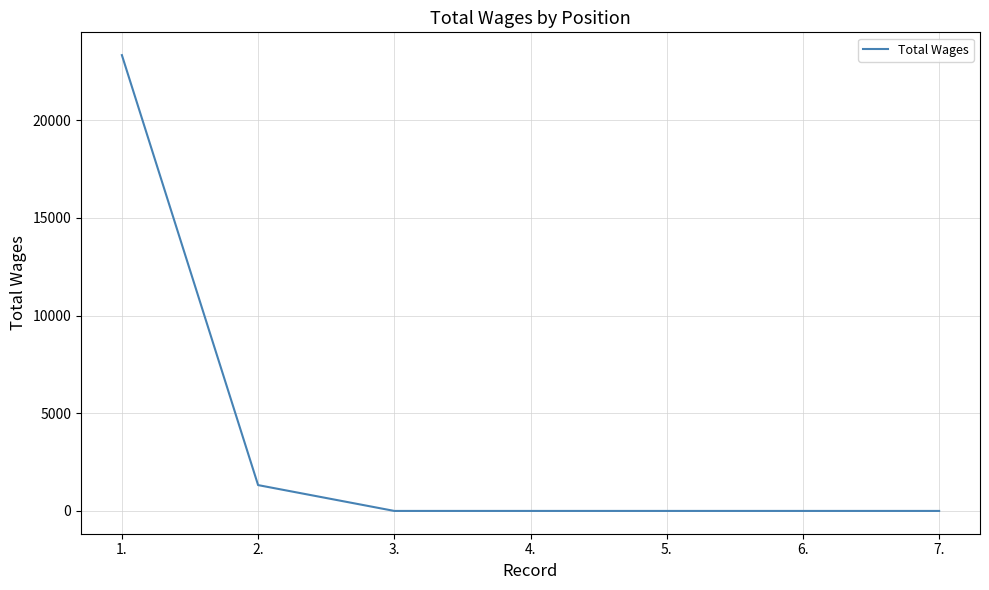

Between 5. and 1., which is larger?

1.